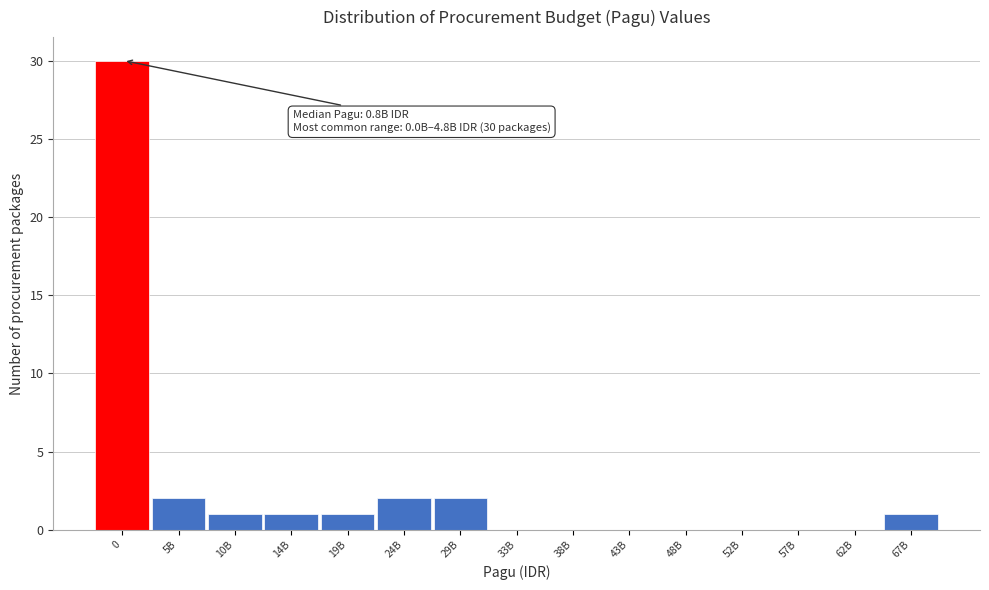

Reading left to right, what are all the values shown in this chart?

0=30	5B=2	10B=1	14B=1	19B=1	24B=2	29B=2	33B=0	38B=0	43B=0	48B=0	52B=0	57B=0	62B=0	67B=1